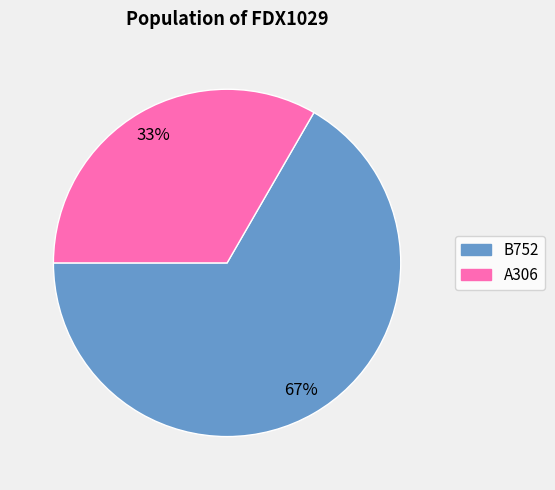

Count the number of slices in the pie.

2